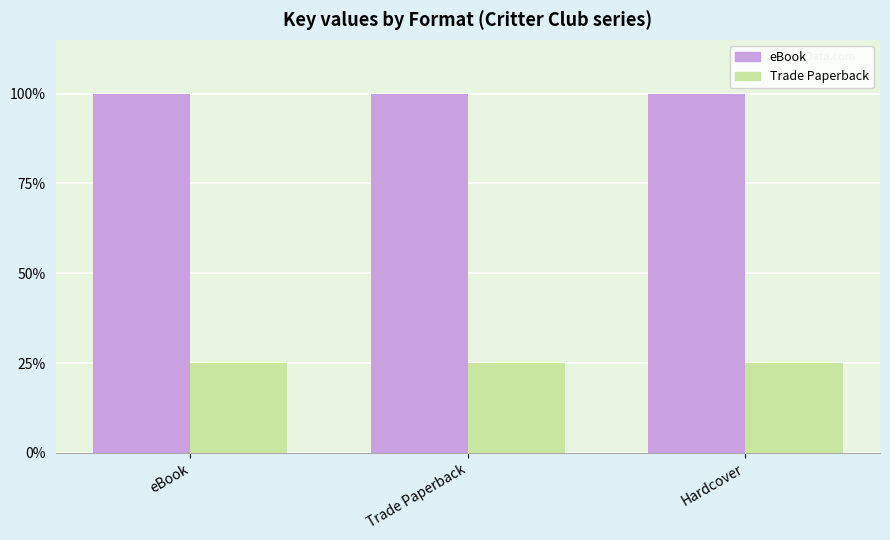

What is the minimum value shown in the chart?

25